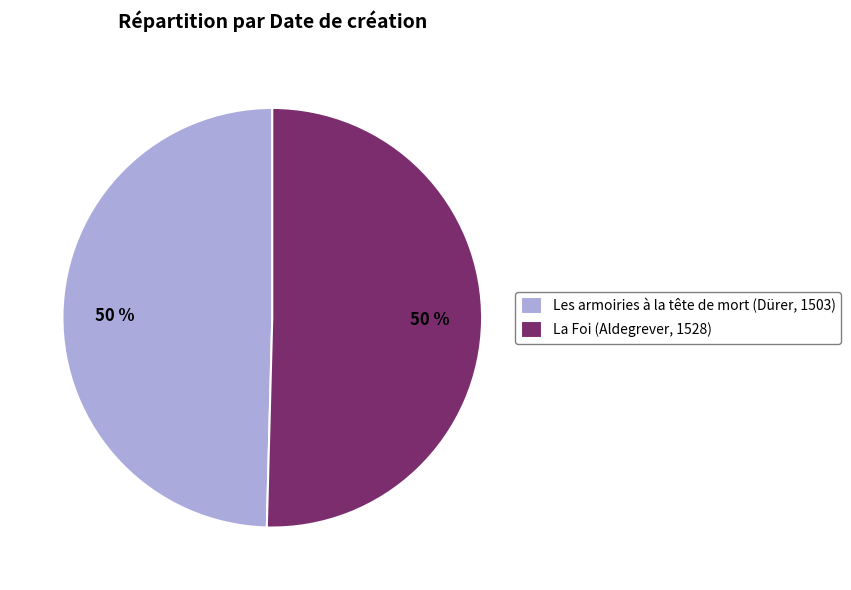

True or false: La Foi (Aldegrever, 1528) accounts for 38% of the total.

False